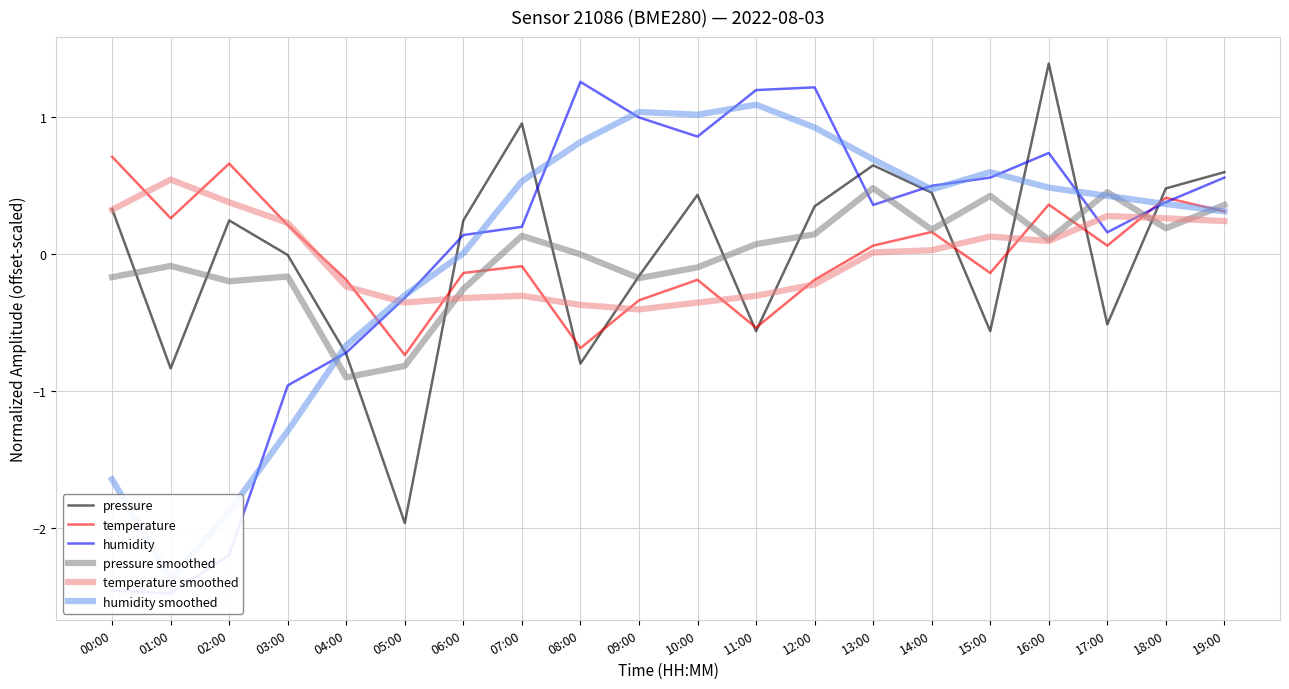

At how many categories does at least one series exceed 0?

18